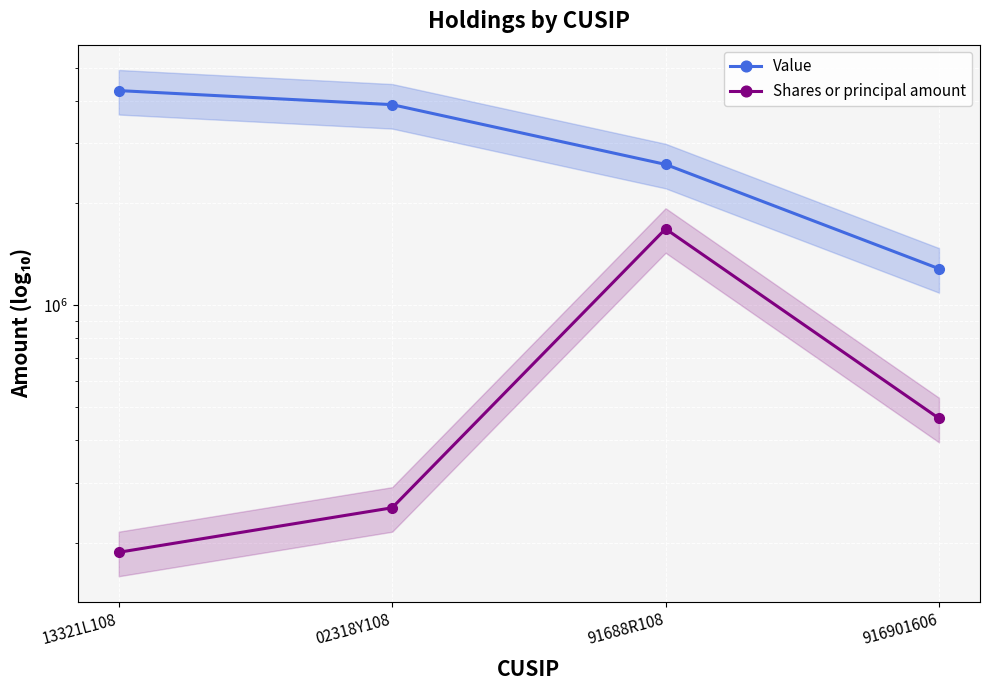

True or false: Shares or principal amount and Value intersect in this chart.

False